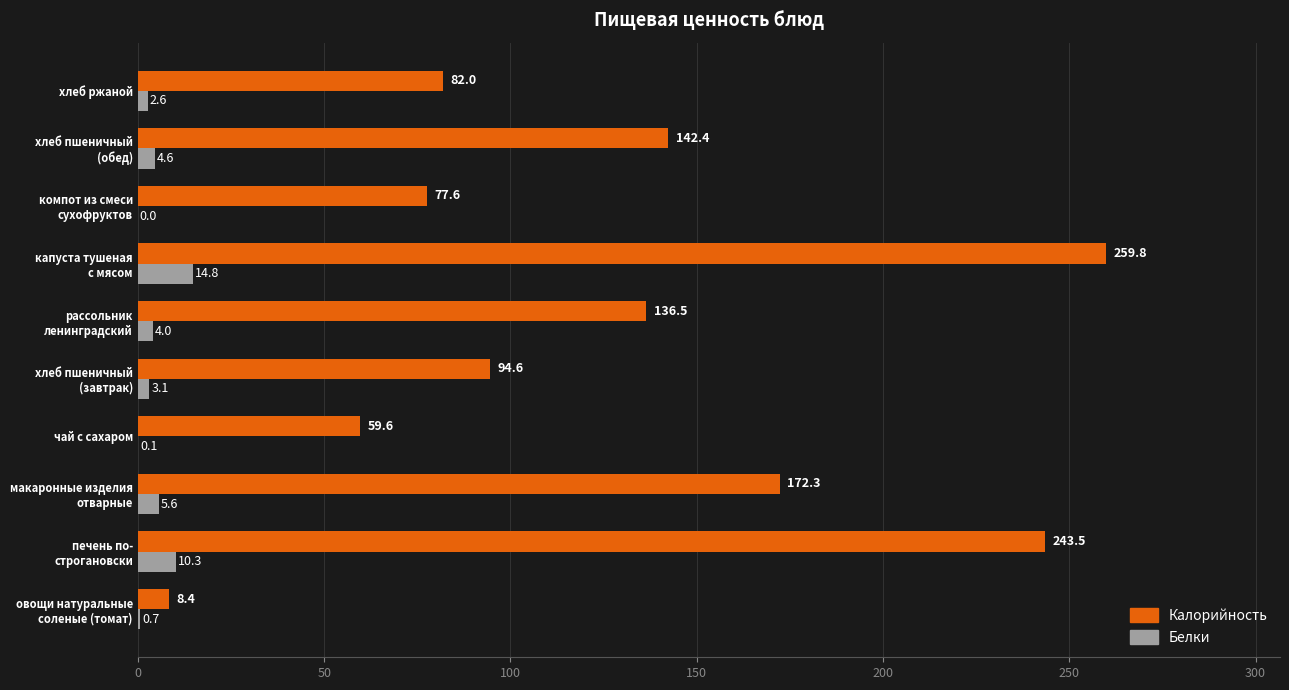

What is the greatest value displayed?

259.8